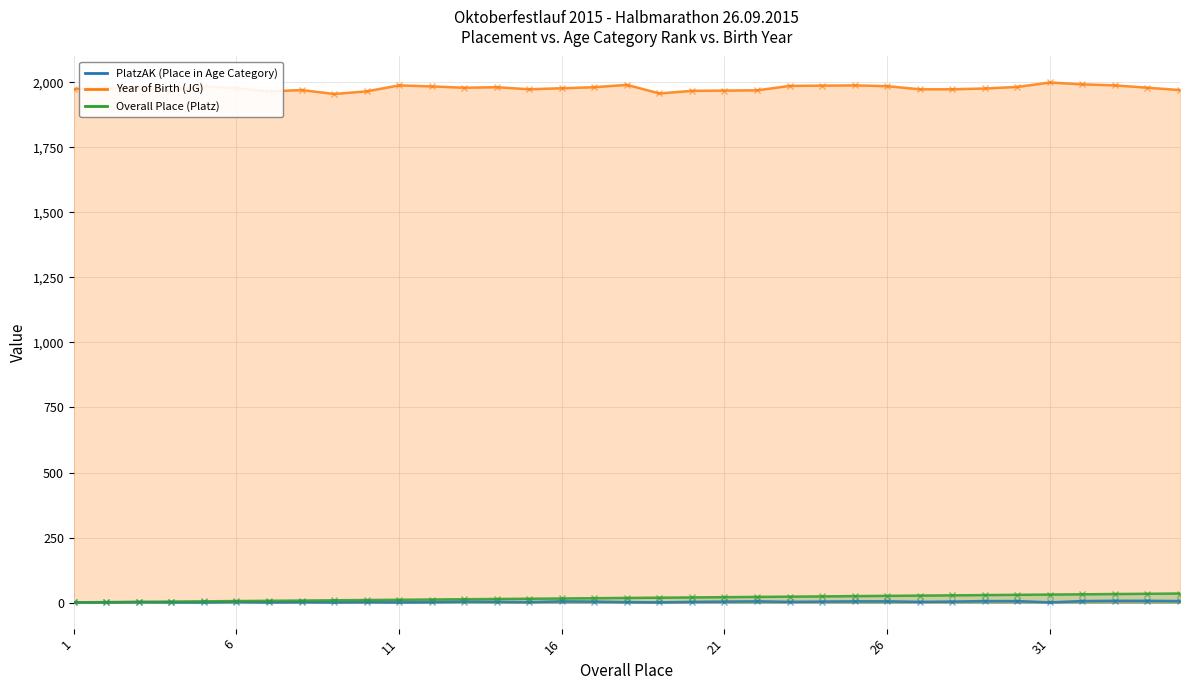

Reading left to right, extract all data points from this chart.

PlatzAK (Place in Age Category): 1	1	2	1	1	3	1	2	1	2	1	2	4	3	2	5	4	2	1	3	4	5	3	4	5	5	3	4	6	6	1	6	7	7	6
Year of Birth (JG): 1974	1977	1979	1969	1985	1977	1965	1970	1955	1965	1988	1984	1979	1981	1973	1977	1981	1990	1957	1967	1968	1969	1986	1987	1988	1985	1973	1973	1976	1982	1999	1992	1988	1979	1970
Overall Place (Platz): 1	2	3	4	5	6	7	8	9	10	11	12	13	14	15	16	17	18	19	20	21	22	23	24	25	26	27	28	29	30	31	32	33	34	35